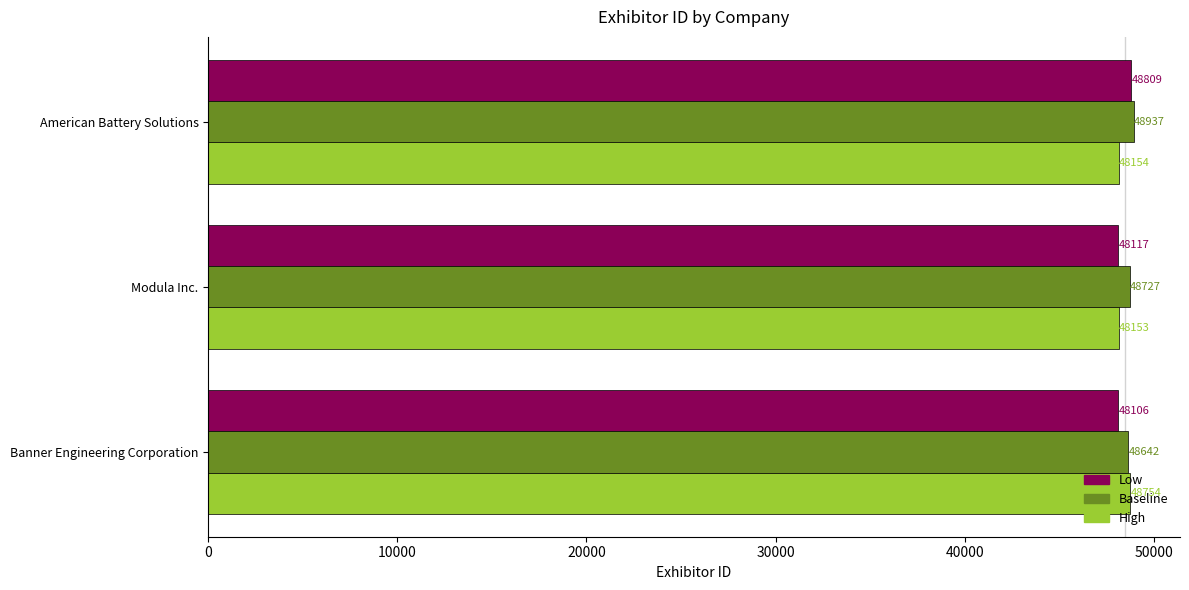

What value does the Low series have at American Battery Solutions?

48809